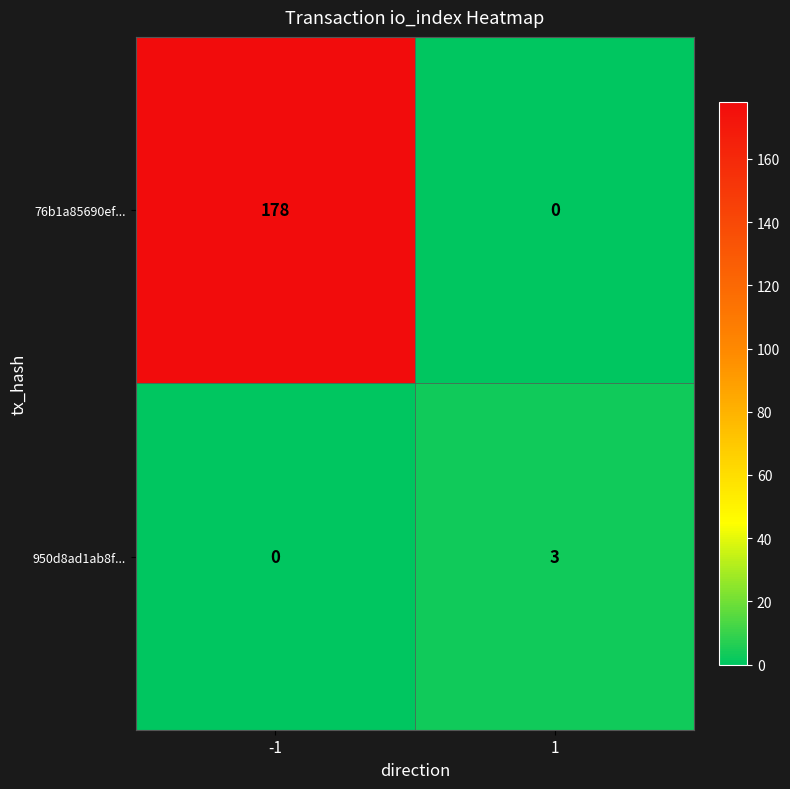

True or false: 950d8ad1ab8f... has a value of 0 at -1.

True